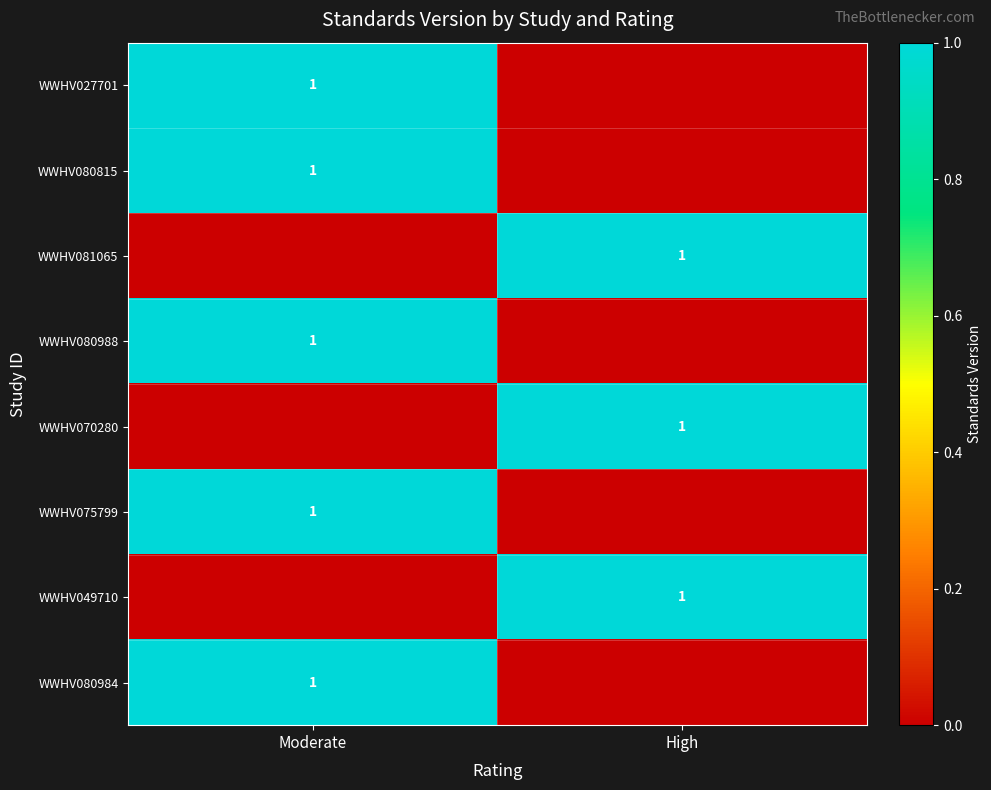

The value of WWHV049710 at High is 1. True or false?

True